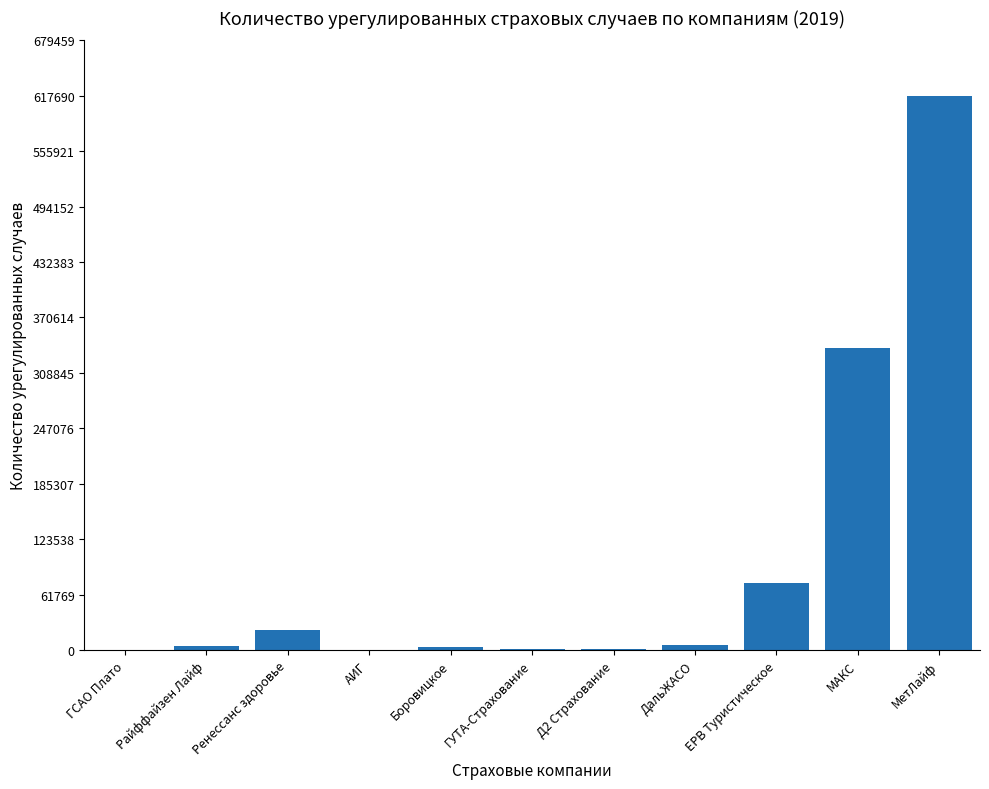

Count the number of data series in this chart.

1